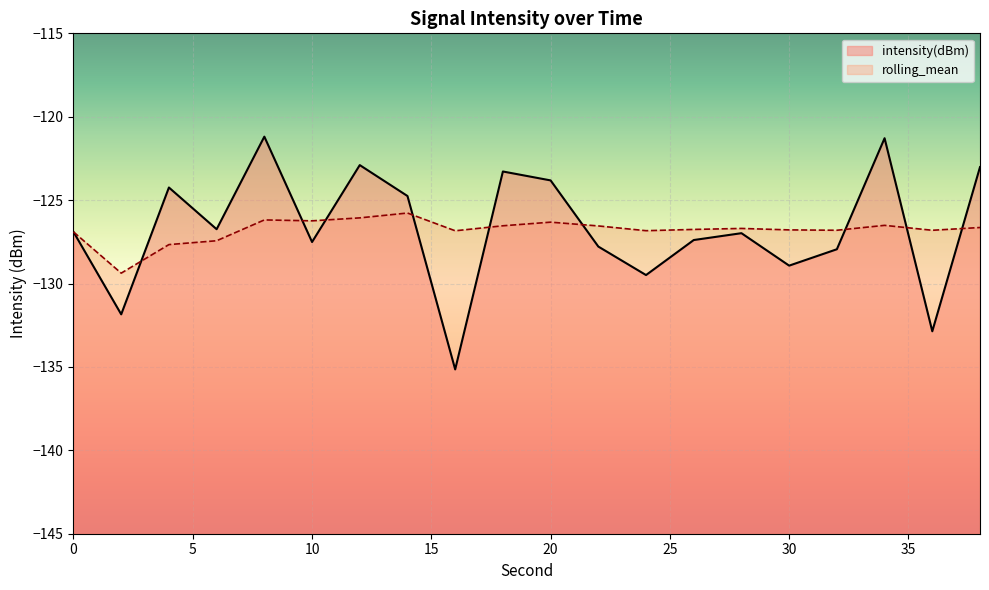

Is it true that intensity(dBm) equals -127.5 at 10?

True